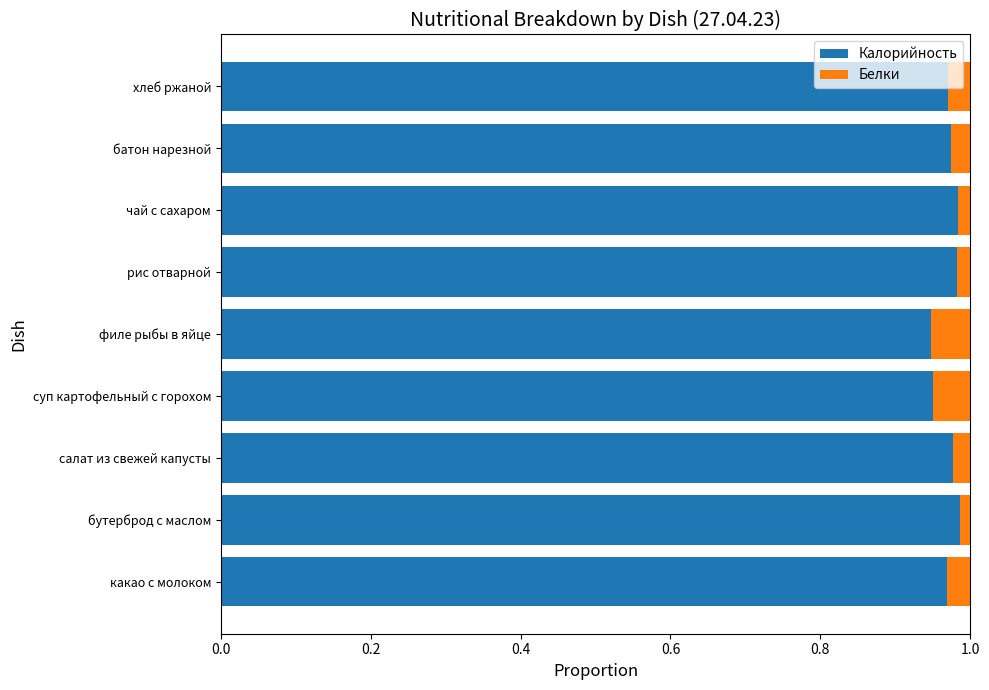

True or false: Калорийность has a value of 0.5 at бутерброд с маслом.

False